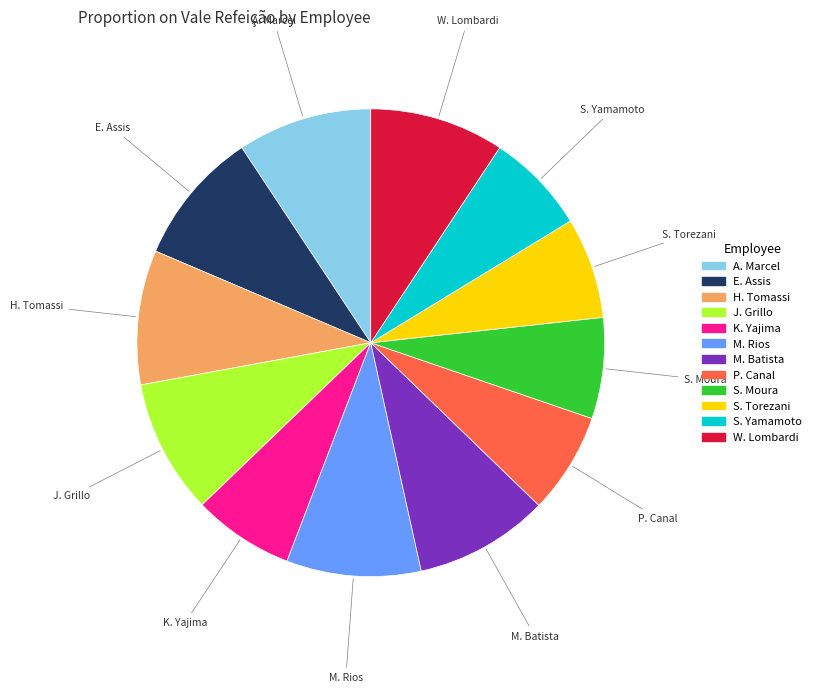

Count the number of slices in the pie.

12